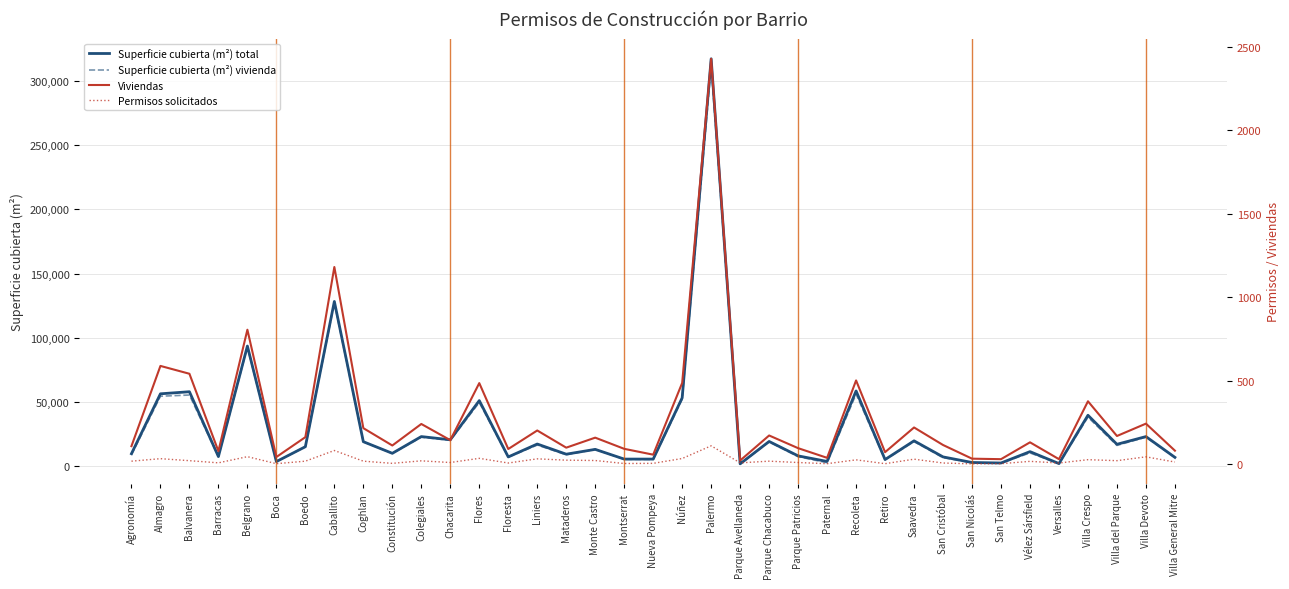

In Superficie cubierta (m²) vivienda, how many points are lower than both neighbors (excluding endpoints)?

13